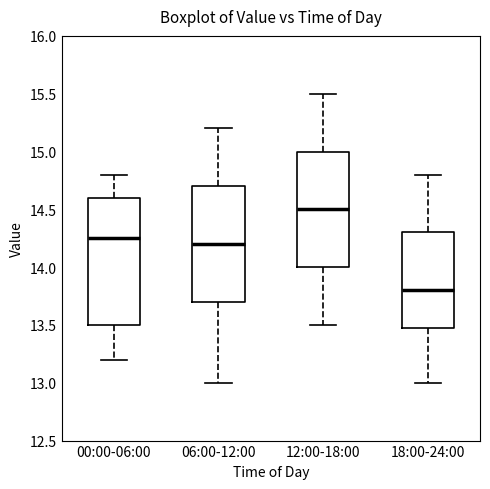

Reading left to right, read every box against the y-axis: the position of its median line, the range the box covers, and the ends of its whiskers. The values are not printed on the chart, so give them approximately, as read against the axis.

00:00-06:00: median 14.25, box 13.50 to 14.60, whiskers 13.20 to 14.80
06:00-12:00: median 14.20, box 13.70 to 14.70, whiskers 13.00 to 15.20
12:00-18:00: median 14.50, box 14.00 to 15.00, whiskers 13.50 to 15.50
18:00-24:00: median 13.80, box 13.50 to 14.30, whiskers 13.00 to 14.80